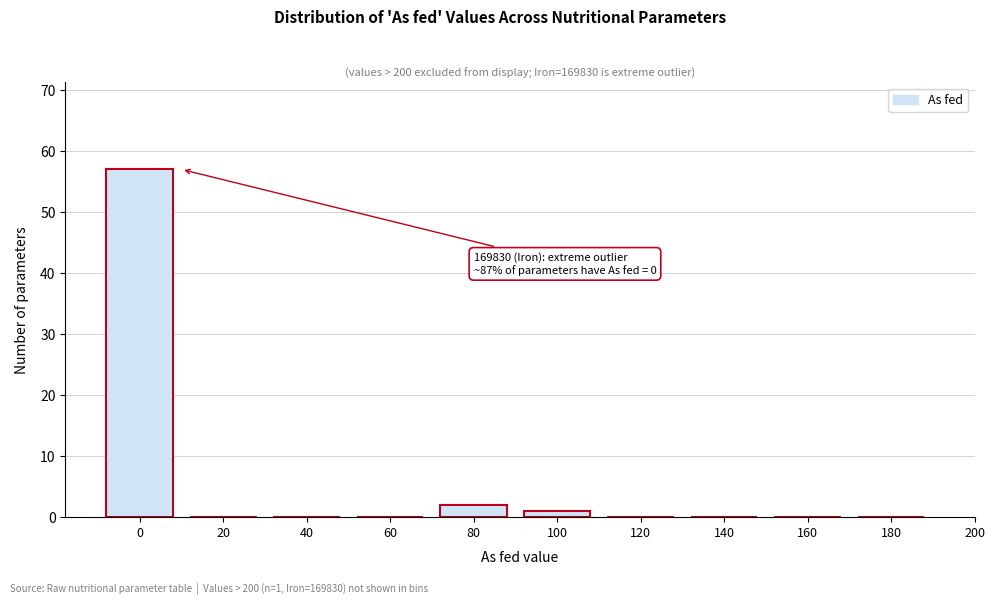

Reading left to right, list all the values displayed in this chart.

0=57	20=0	40=0	60=0	80=2	100=1	120=0	140=0	160=0	180=0